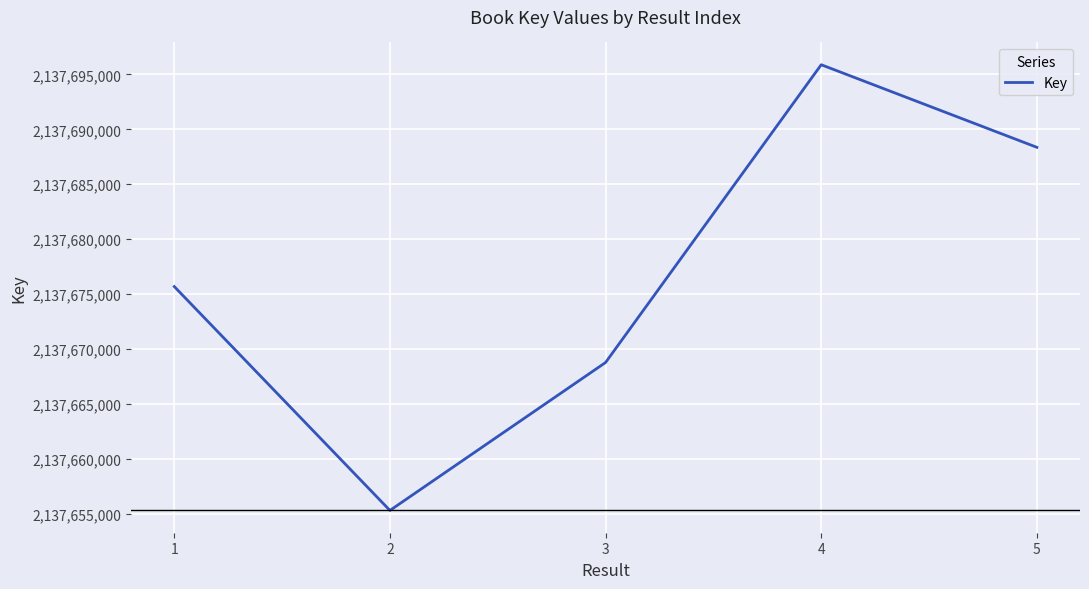

The value at 5 is 3509206513. True or false?

False